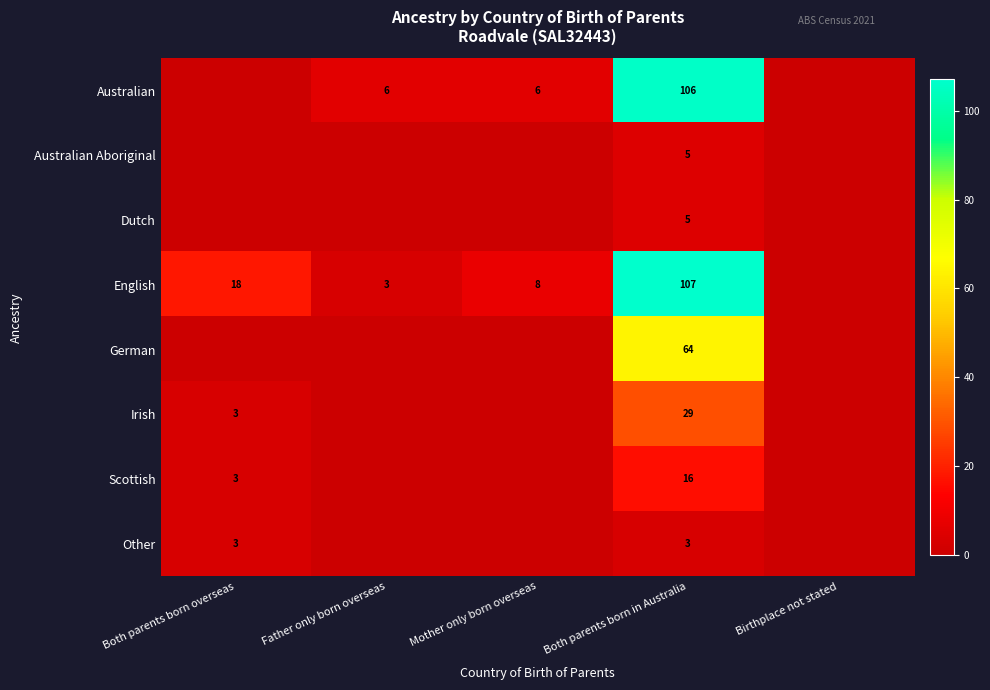

Which label corresponds to the largest value in the chart?

Both parents born in Australia